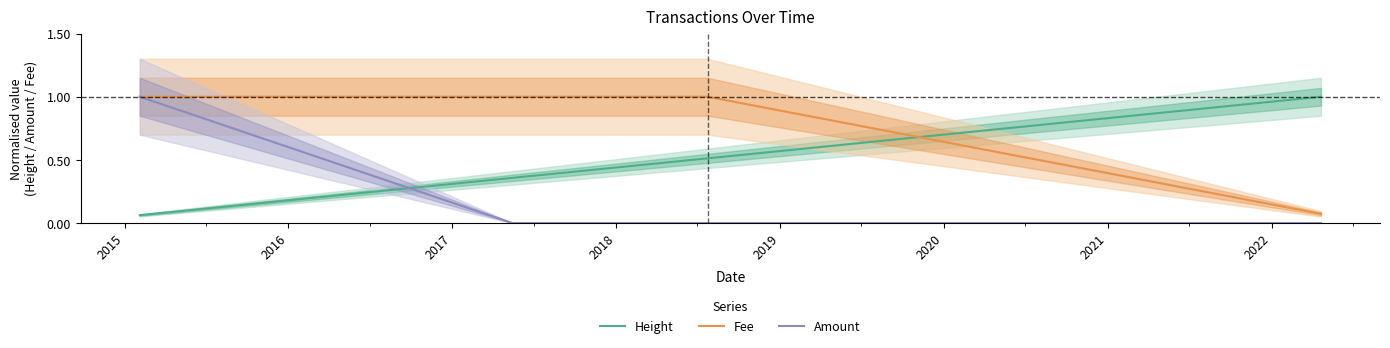

How many times do Height and Amount cross each other?

1